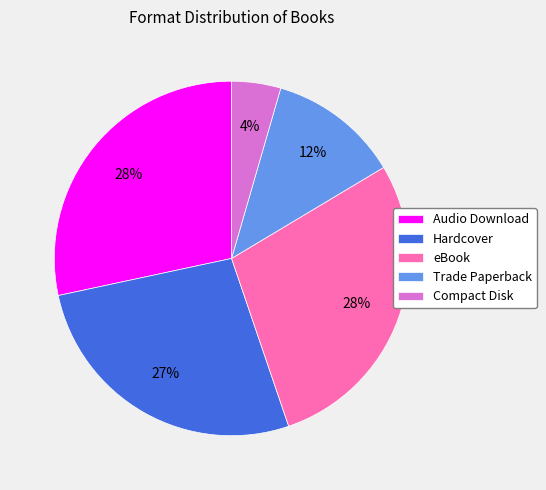

Which has a higher value, Hardcover or Compact Disk?

Hardcover